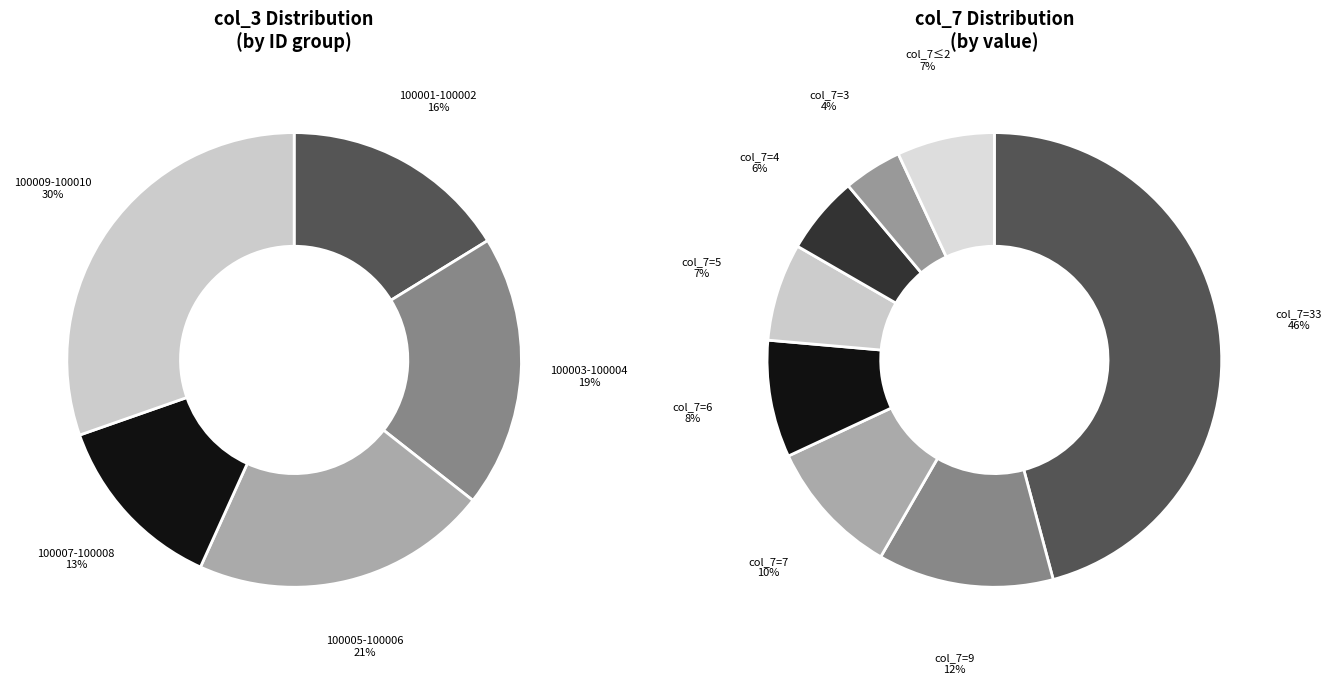

Is 1 the majority of the pie?

No